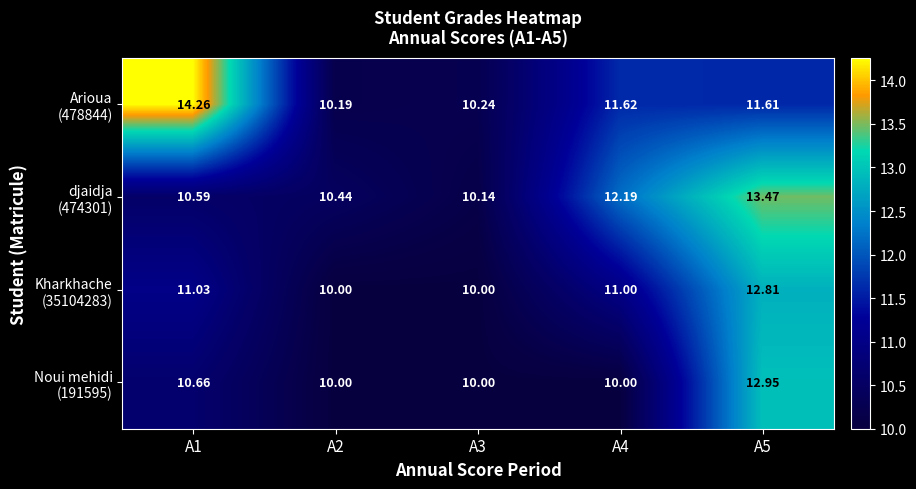

How many data points does each series have?

5